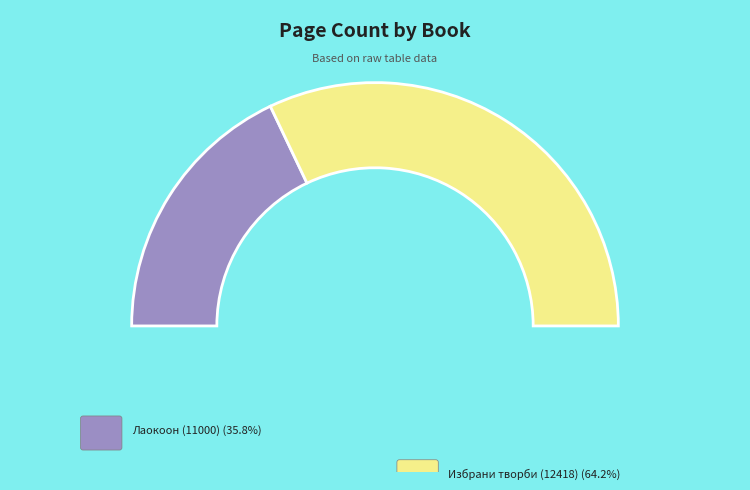

What is the ratio of the value at Избрани творби (12418) to the value at Лаокоон (11000)?

1.8